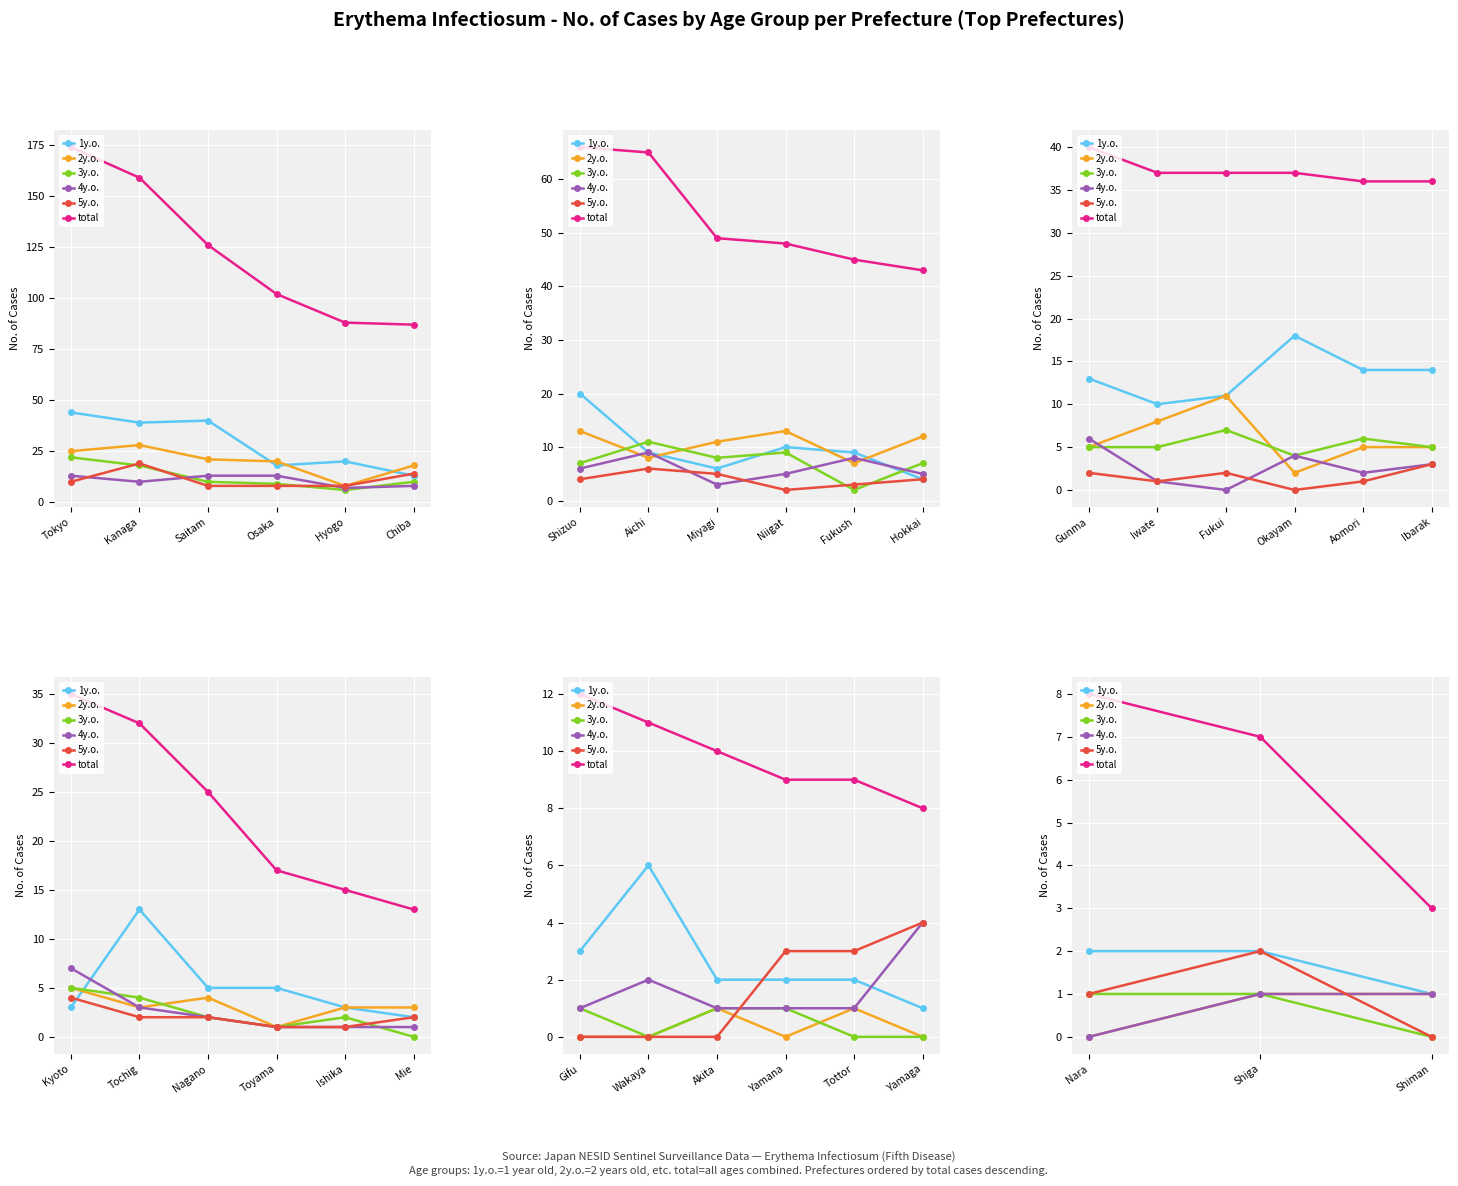

The value of total at Shiga is 4. True or false?

False